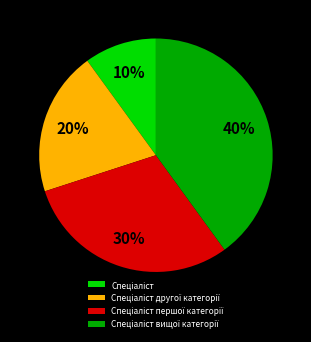

To the nearest percent, what is the average slice percentage?

25%